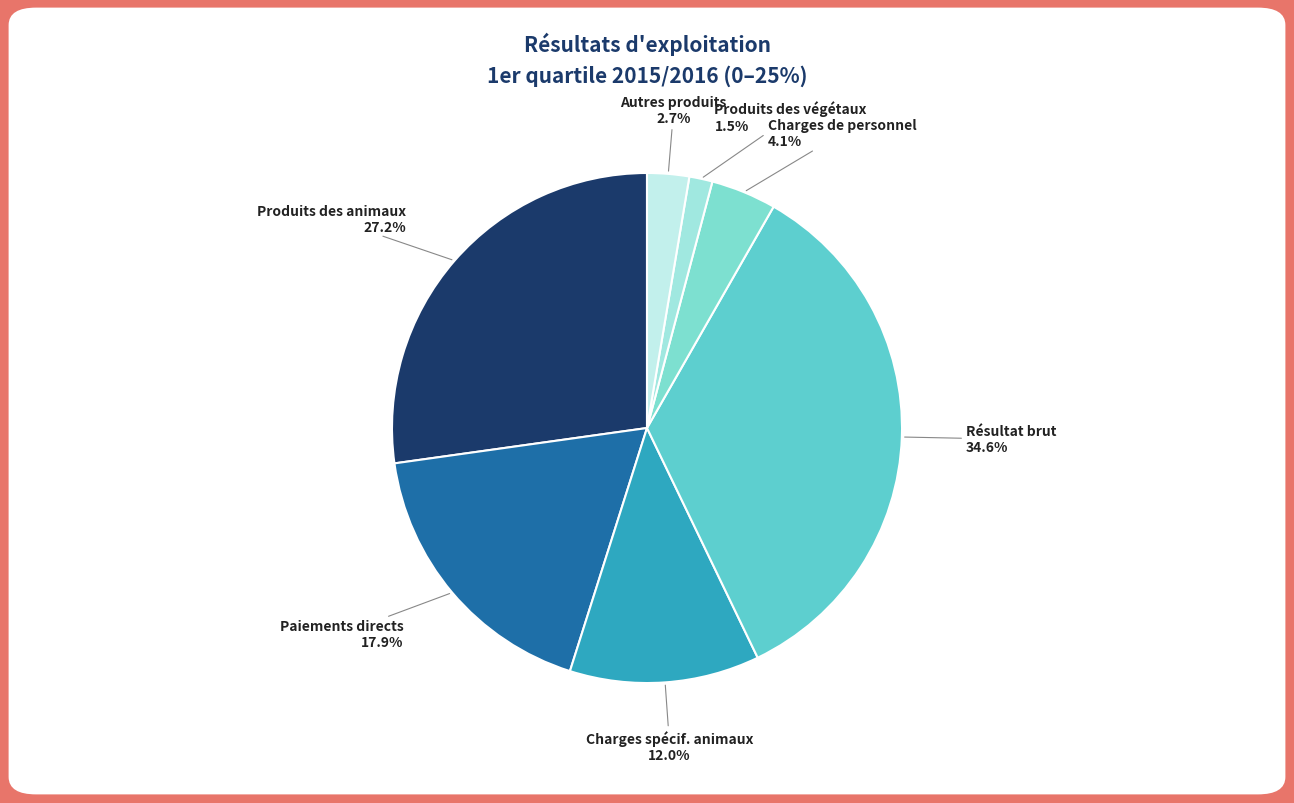

To the nearest percent, what is the combined percentage of Charges spécif. animaux and Paiements directs?

30%